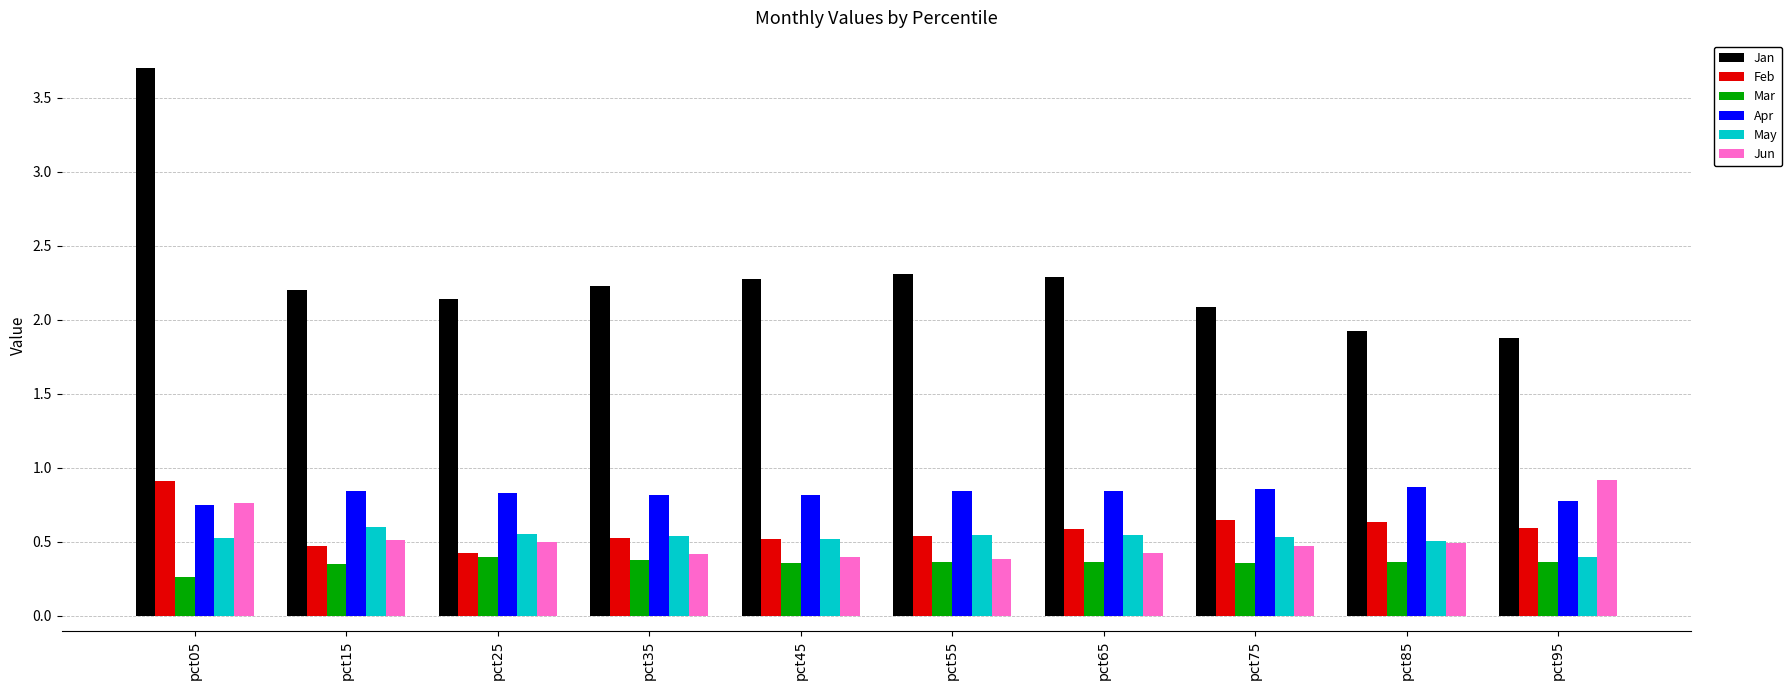

What are all the series names shown in the legend?

Jan, Feb, Mar, Apr, May, Jun